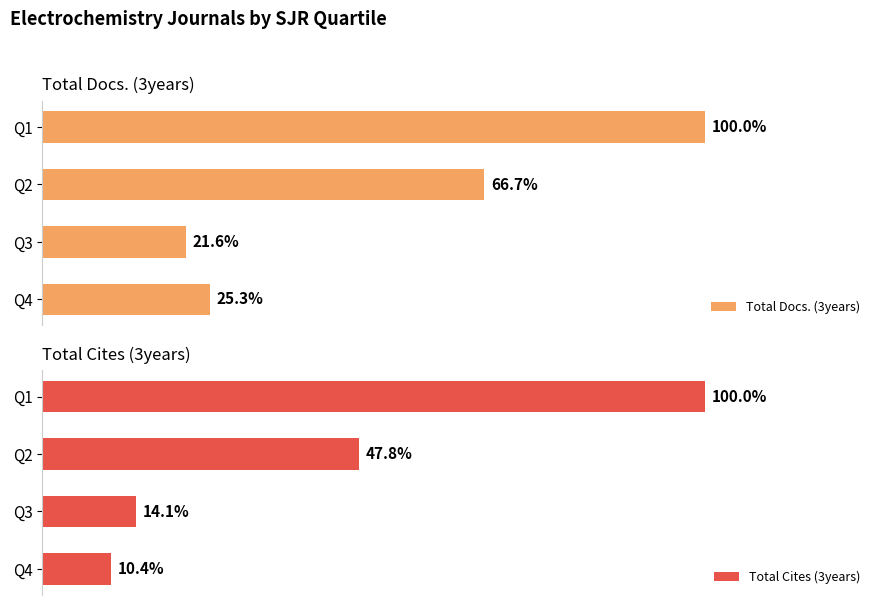

Where does the Total Docs. (3years) series first go above 12336?

3